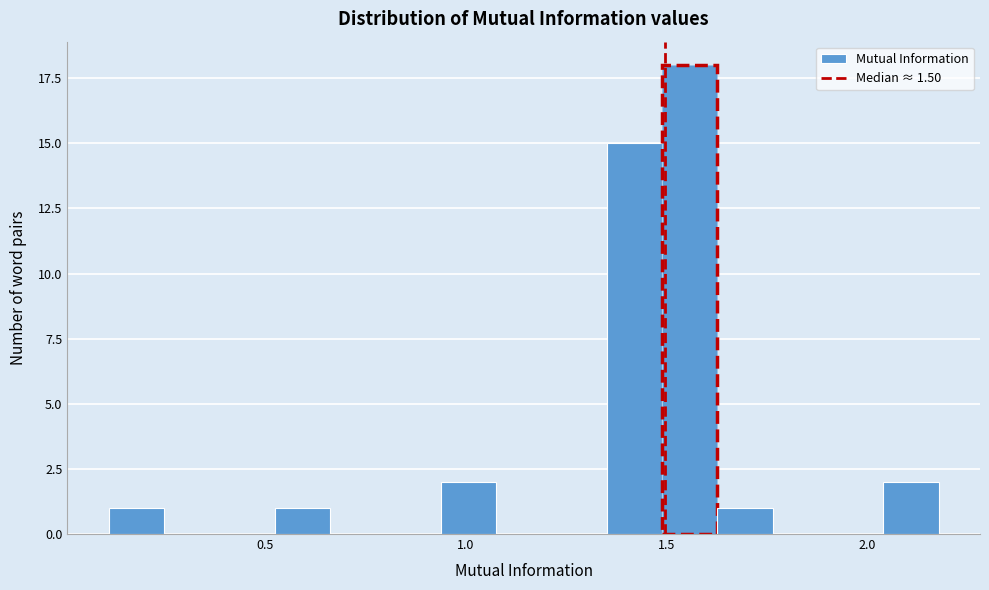

Read against the x-axis, roughly where is the centre of the tallest bar?

1.55